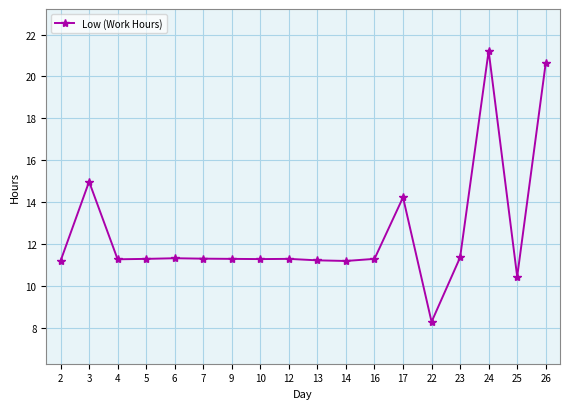

How many series are shown in this chart?

1